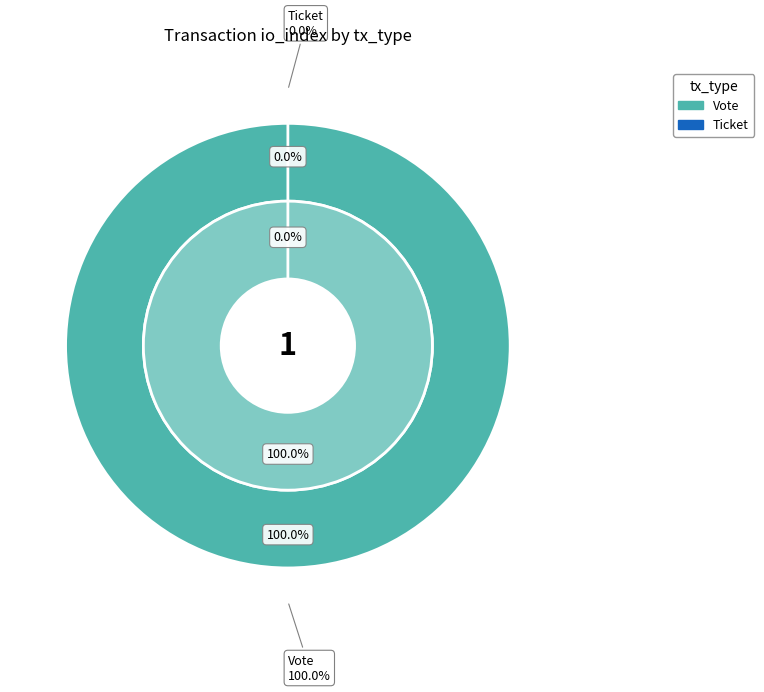

To the nearest percent, what is the difference between the largest and smallest slice percentages?

100%